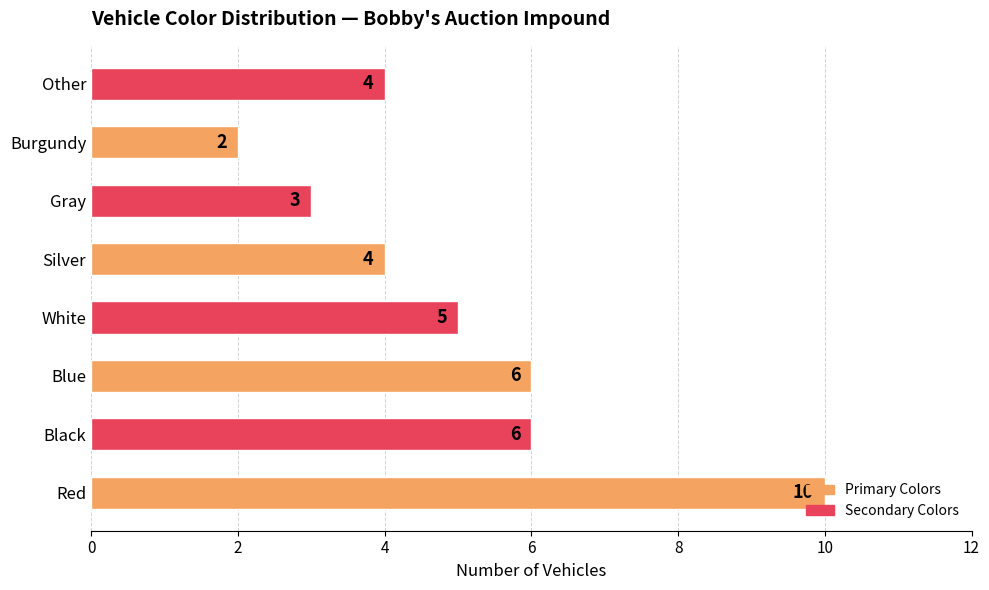

Which has a higher value, White or Other?

White